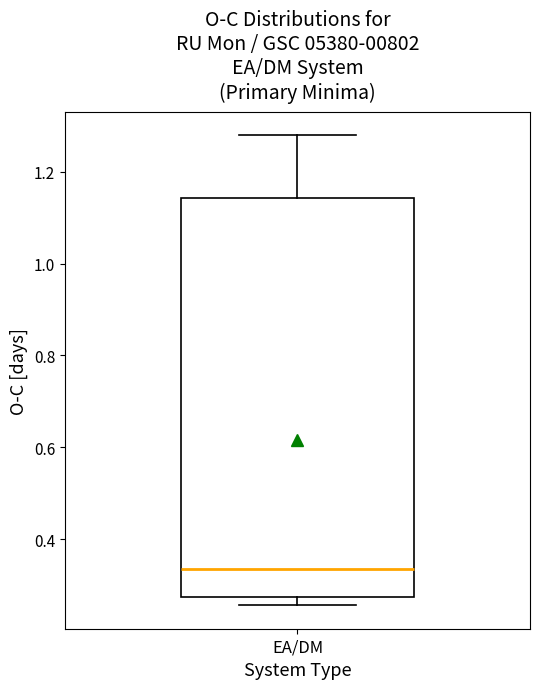

Transcribe this box plot: give where the median line is, the range the box spans, and where the two whiskers end, as read against the y-axis. The values are not printed on the chart, so give them approximately, as read against the axis.

median 0.34, box 0.28 to 1.14, whiskers 0.26 to 1.28